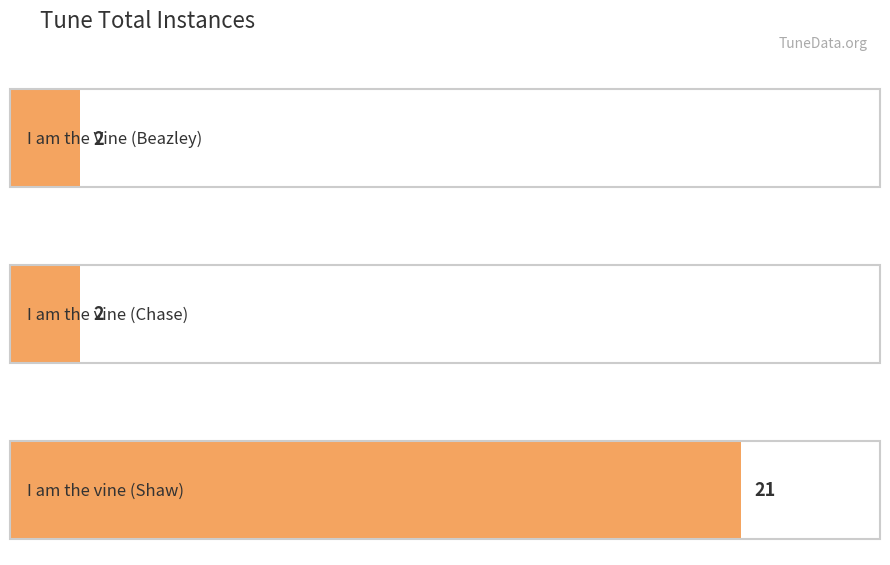

True or false: the data shows 2 at I am the vine (Chase).

True